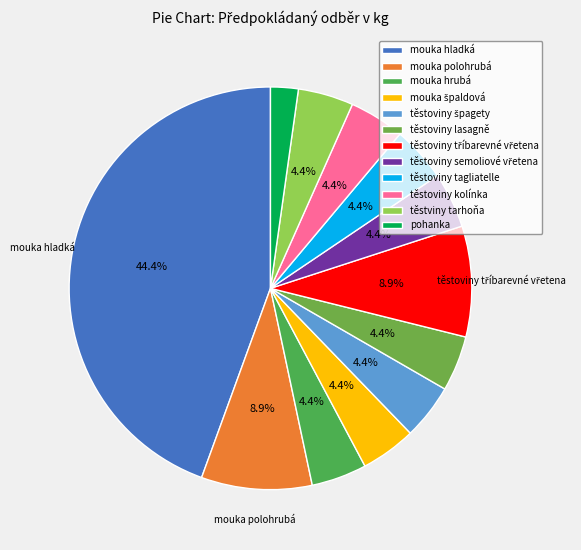

How many slices are in this pie chart?

12